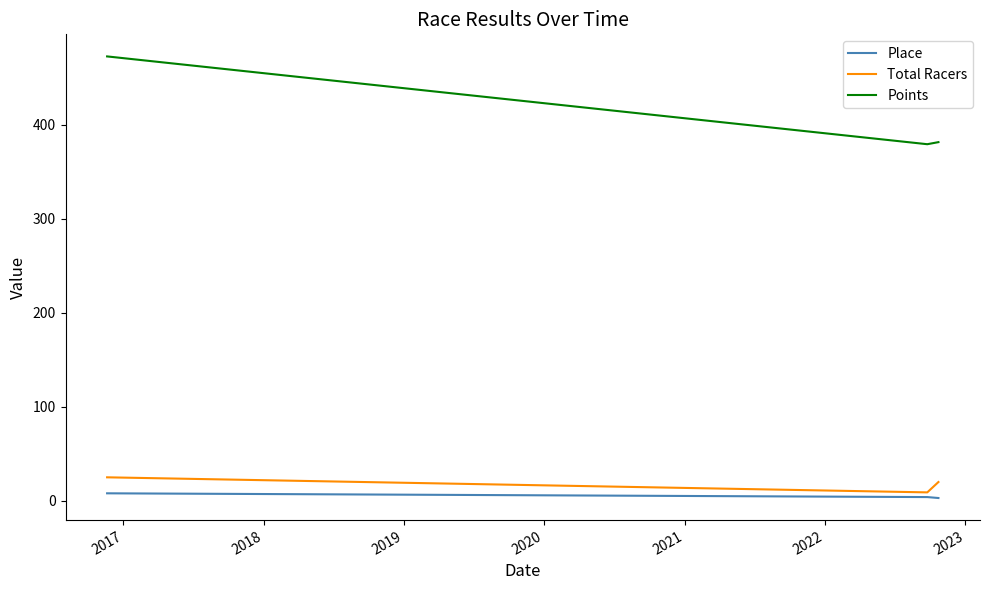

Which series has the largest total across all categories?

Points